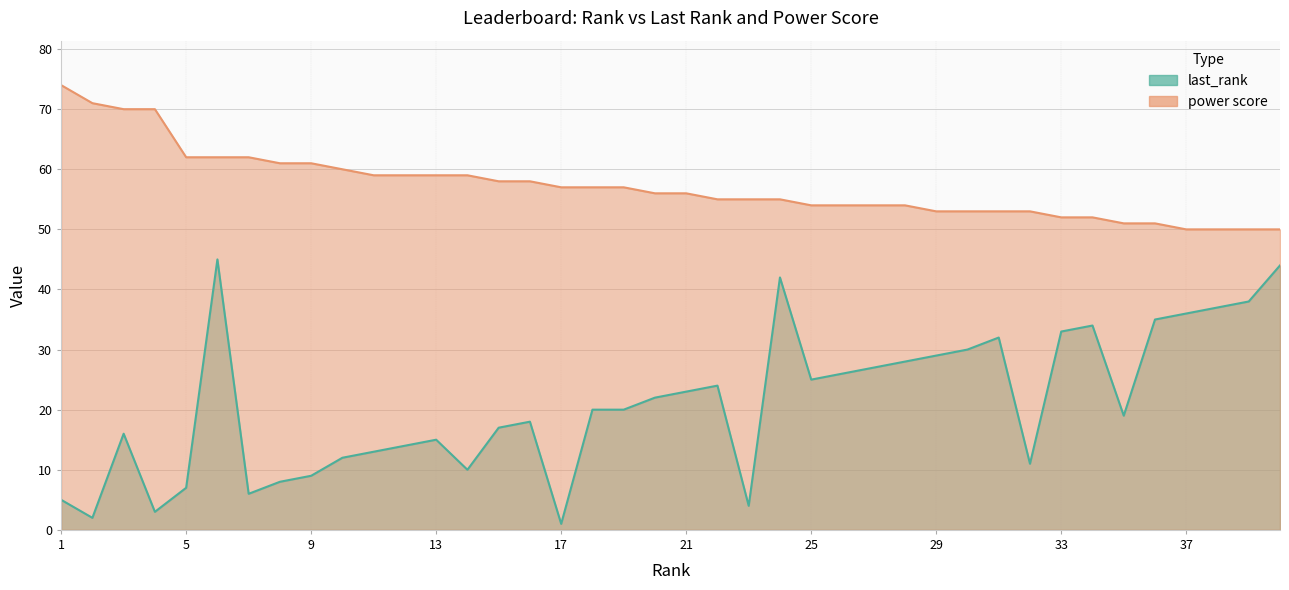

At which label is last_rank closest to 23?

21